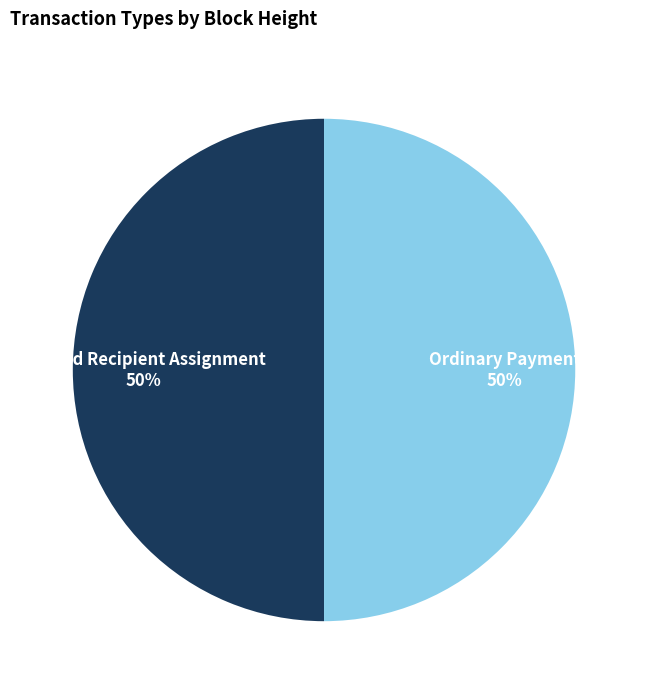

True or false: Ordinary Payment accounts for 50% of the total.

True